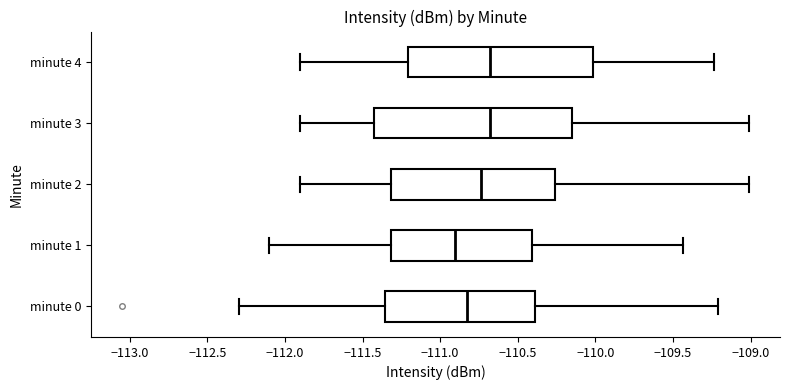

Reading bottom to top, transcribe this box plot: for each box, give where its median line is, the range the box spans, and where its two whiskers end, as read against the x-axis. The values are not printed on the chart, so give them approximately, as read against the axis.

minute 0: median -110.85, box -111.35 to -110.40, whiskers -112.30 to -109.20
minute 1: median -110.90, box -111.30 to -110.40, whiskers -112.10 to -109.45
minute 2: median -110.75, box -111.30 to -110.25, whiskers -111.90 to -109.00
minute 3: median -110.70, box -111.45 to -110.15, whiskers -111.90 to -109.00
minute 4: median -110.70, box -111.20 to -110.00, whiskers -111.90 to -109.25